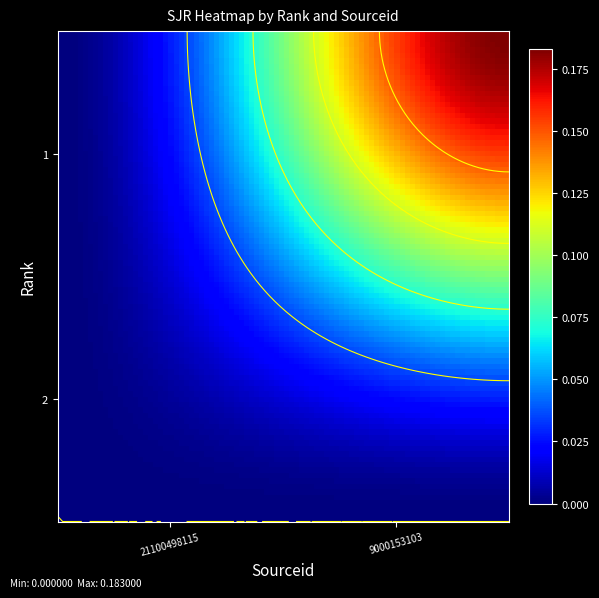

List the labels in order of 9000153103 value, smallest first.

2, 1